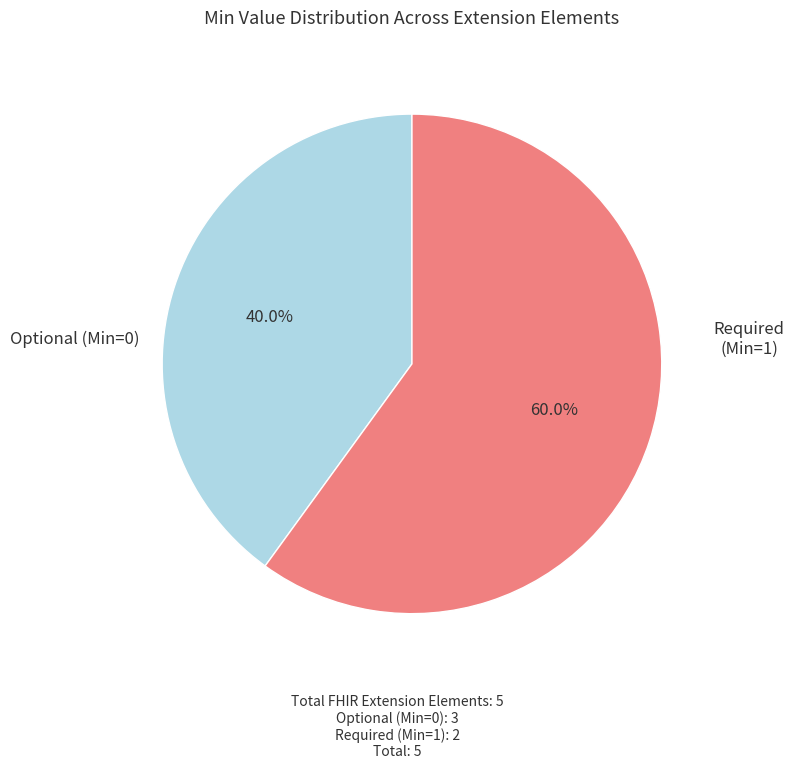

Is there a majority slice in this chart?

Yes